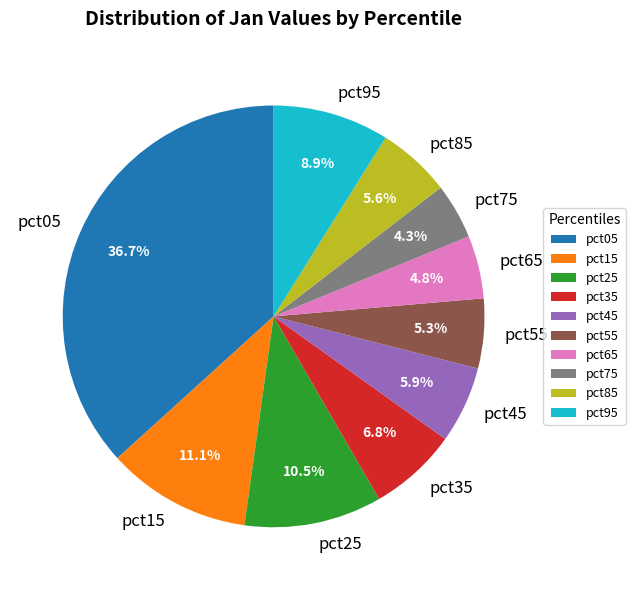

What percentage is the pct75 slice, to the nearest percent?

4%